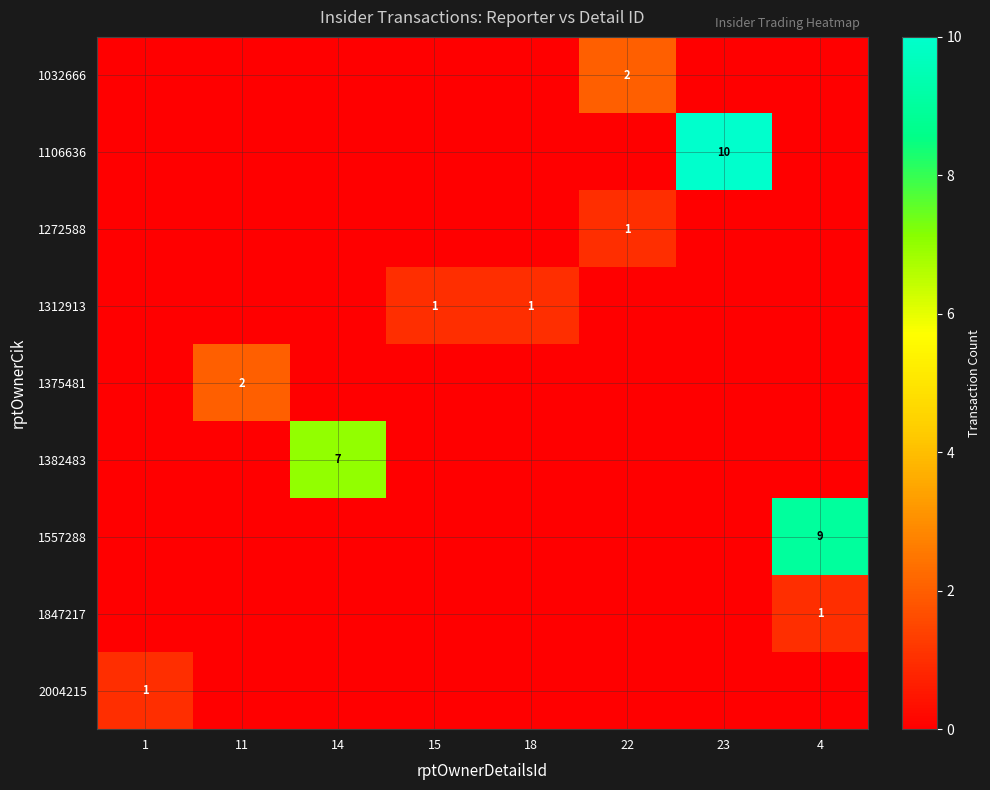

The row_0 series shows 0 at 4. True or false?

True